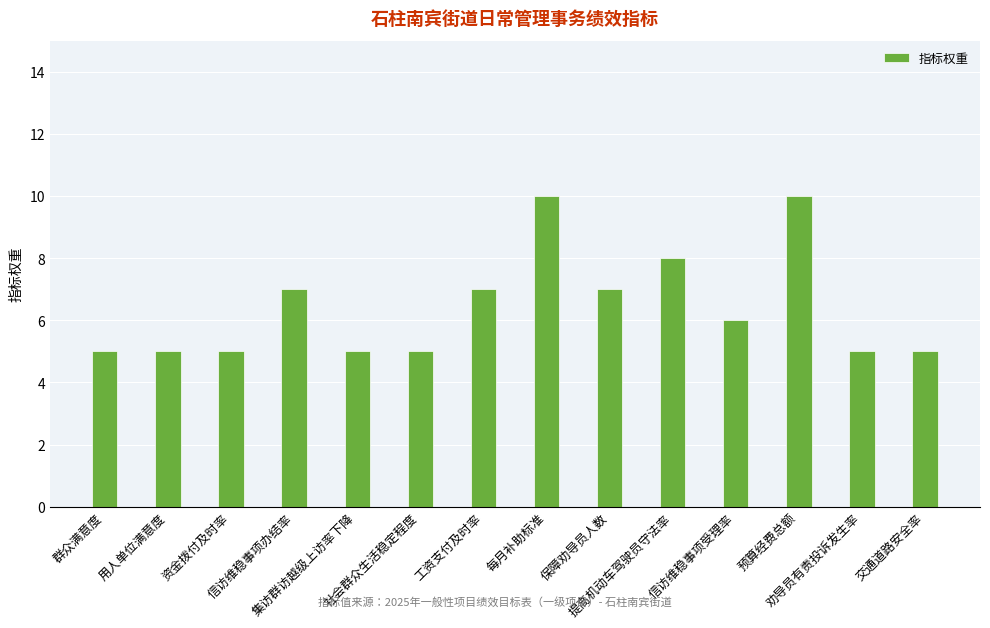

What is the change in value from 保障劝导员人数 to 信访维稳事项受理率?

-1